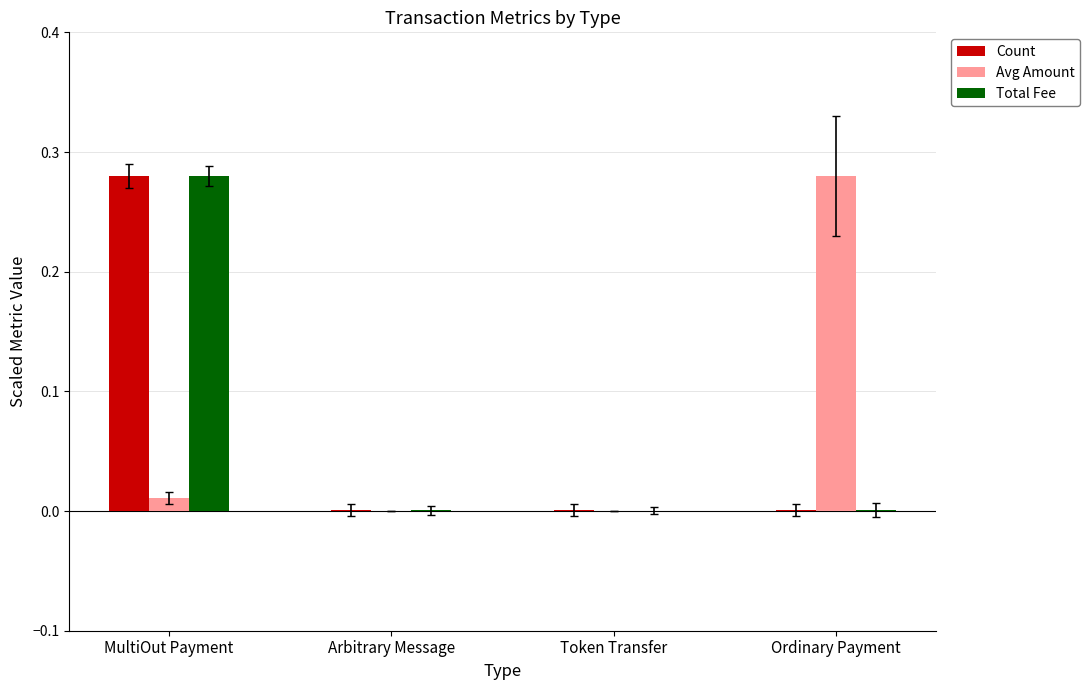

At which category is the sum across all series the highest?

MultiOut Payment